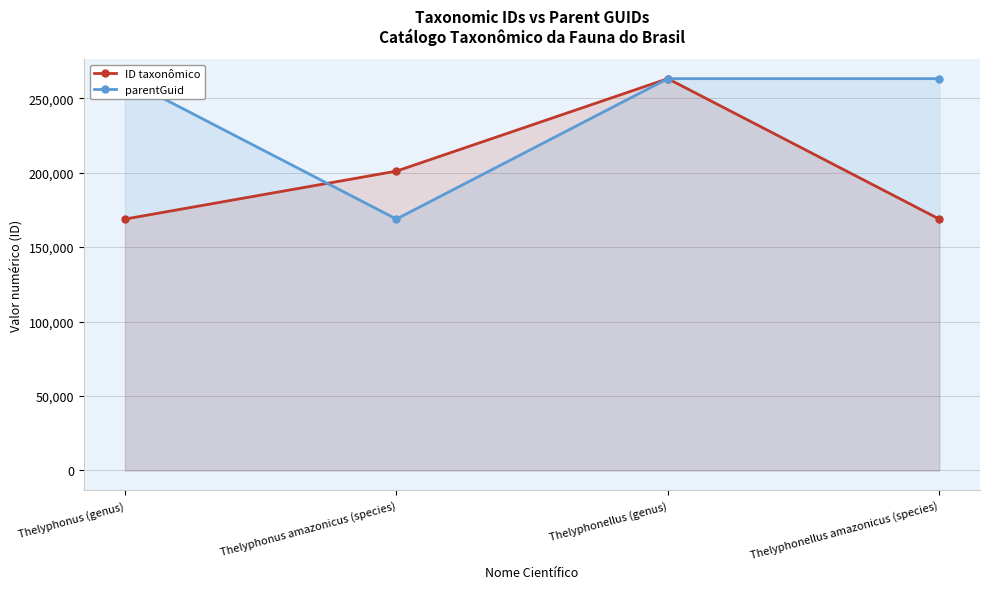

At Thelyphonellus (genus), list the series in order from smallest to largest.

ID taxonômico, parentGuid